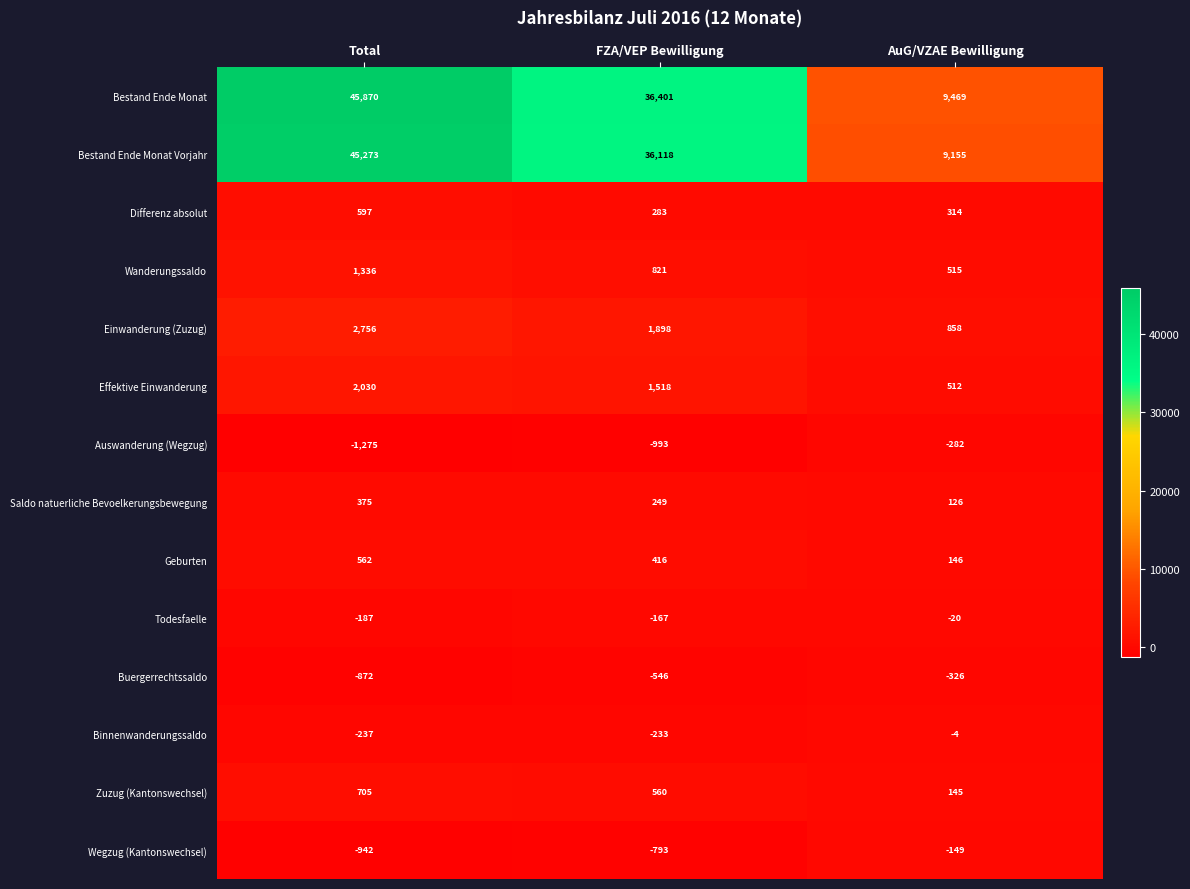

Between Total and FZA/VEP Bewilligung, which series saw the biggest shift?

Bestand Ende Monat